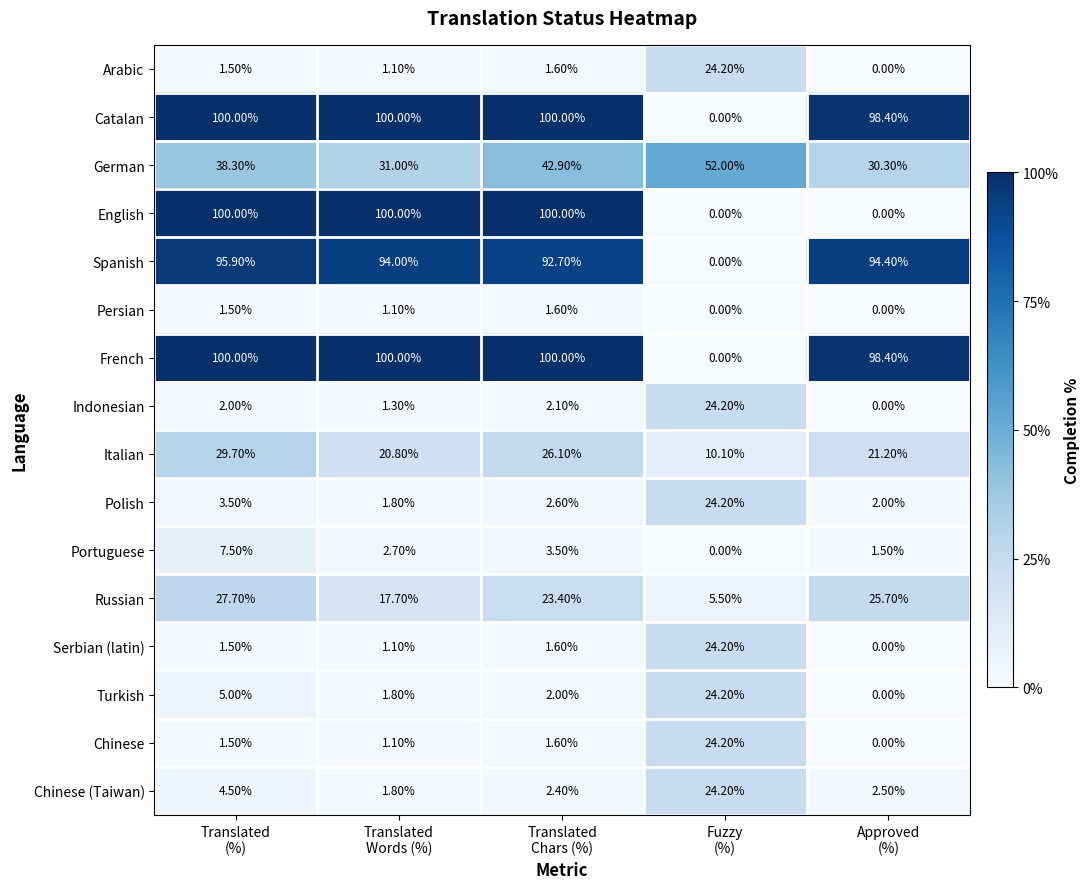

What is the average value of the Arabic series?

5.7